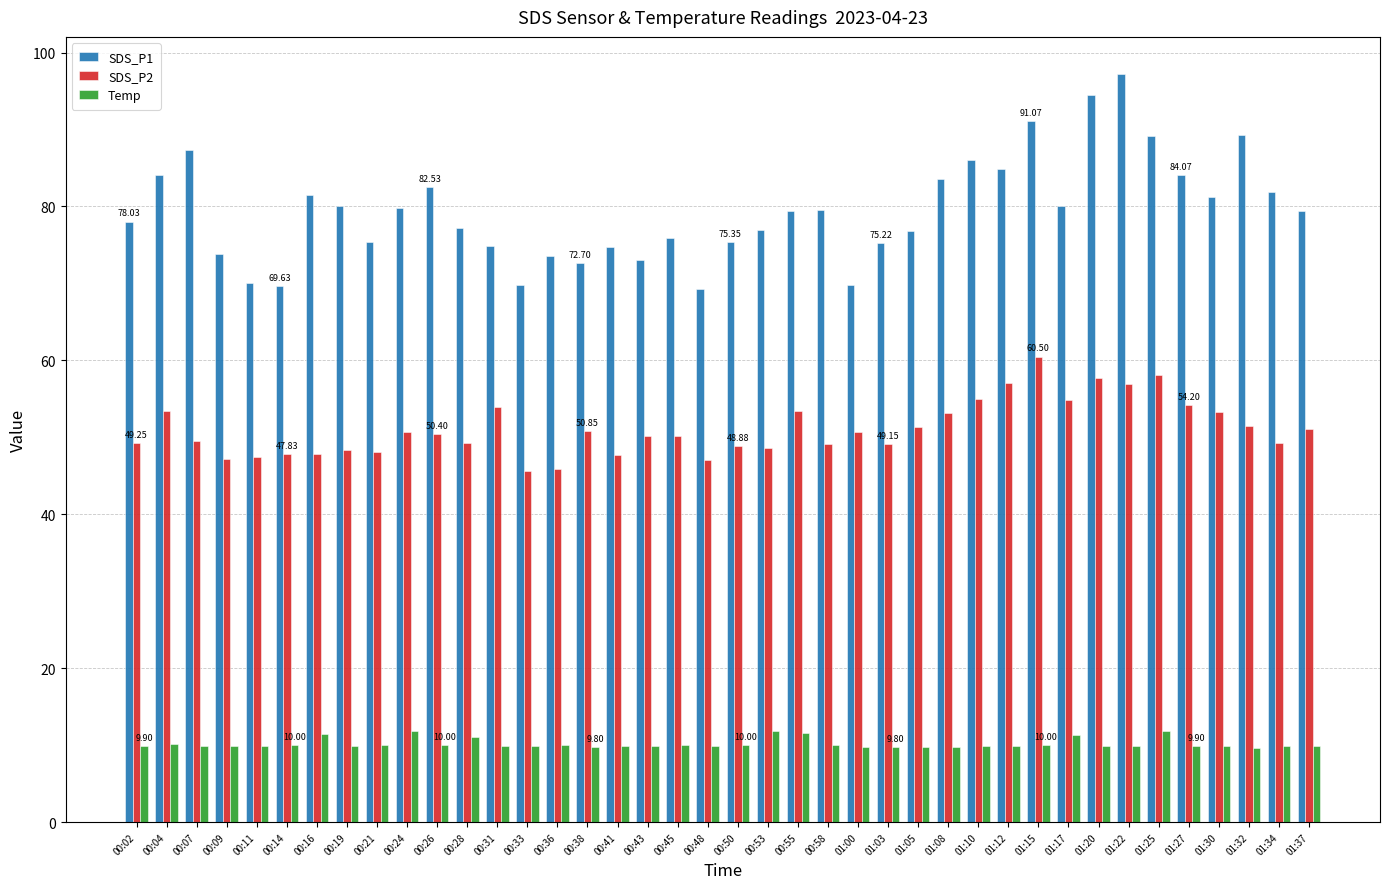

What is the minimum value for SDS_P1?

69.3